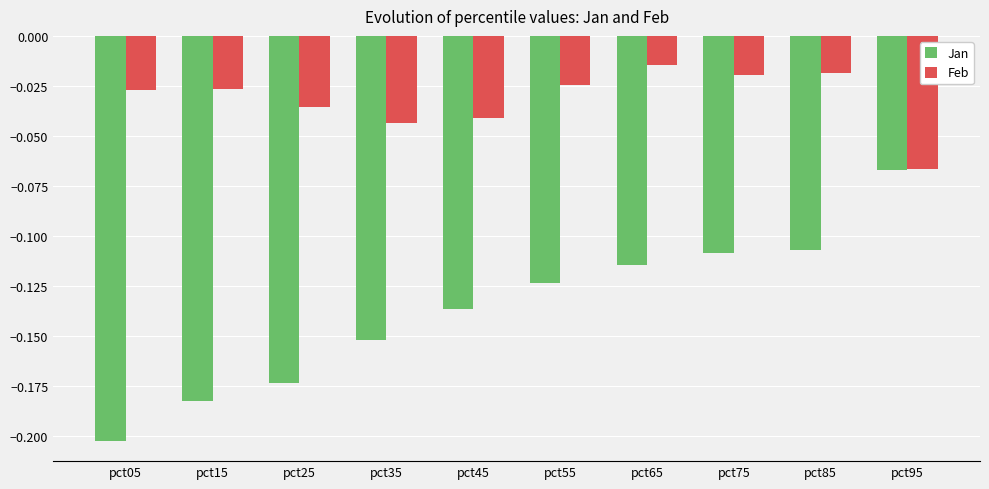

What is the difference between the maximum and minimum values in the Jan series?

0.1